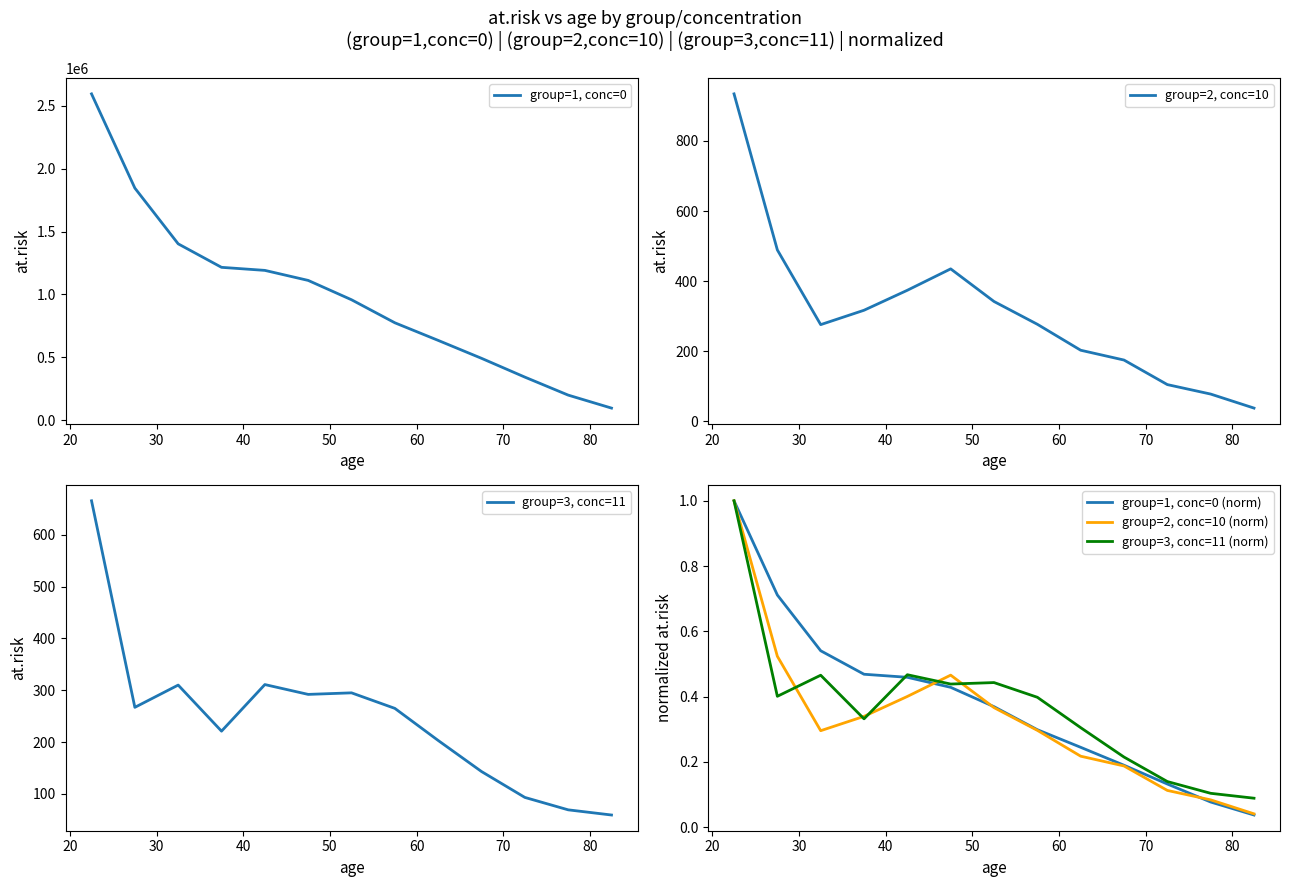

What is the value of the group=1, conc=0 point at the 7th from the left?

957985.0